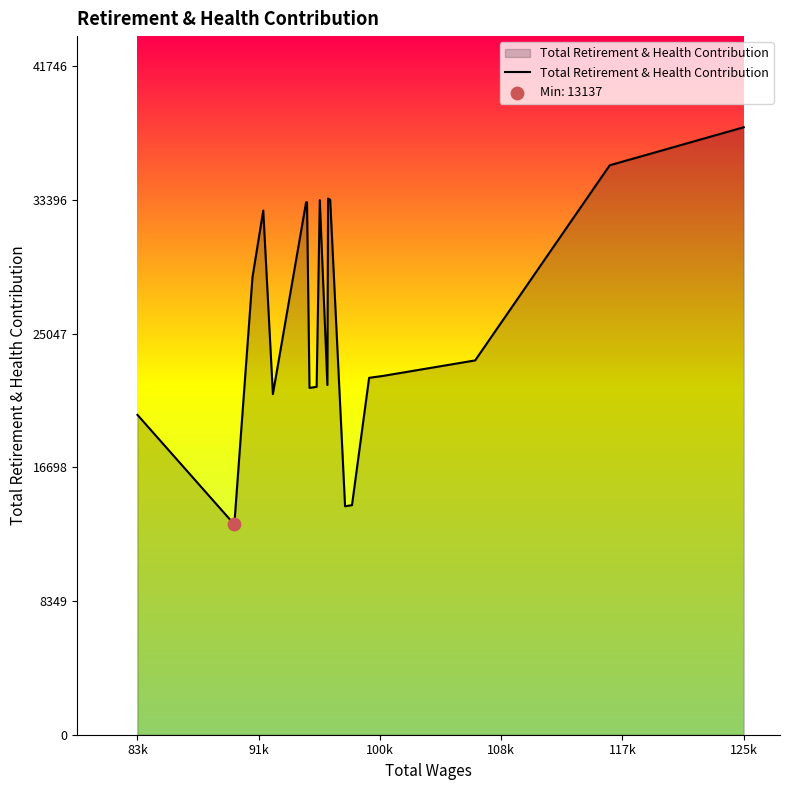

What is the maximum value shown in the chart?

37951